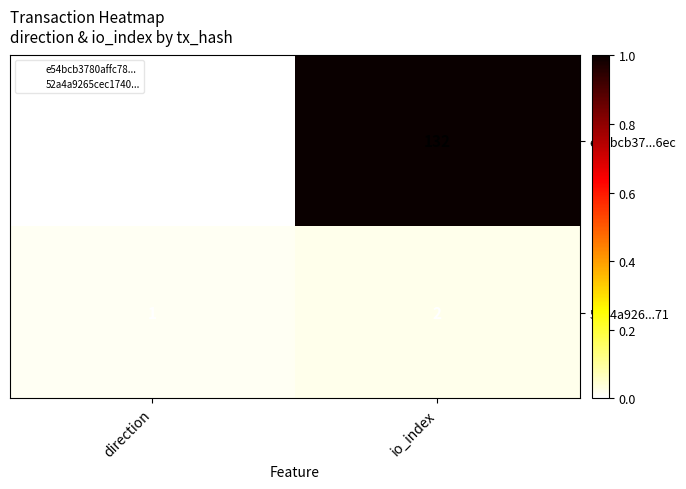

Between direction and io_index, which series saw the biggest shift?

e54bcb37...6ec